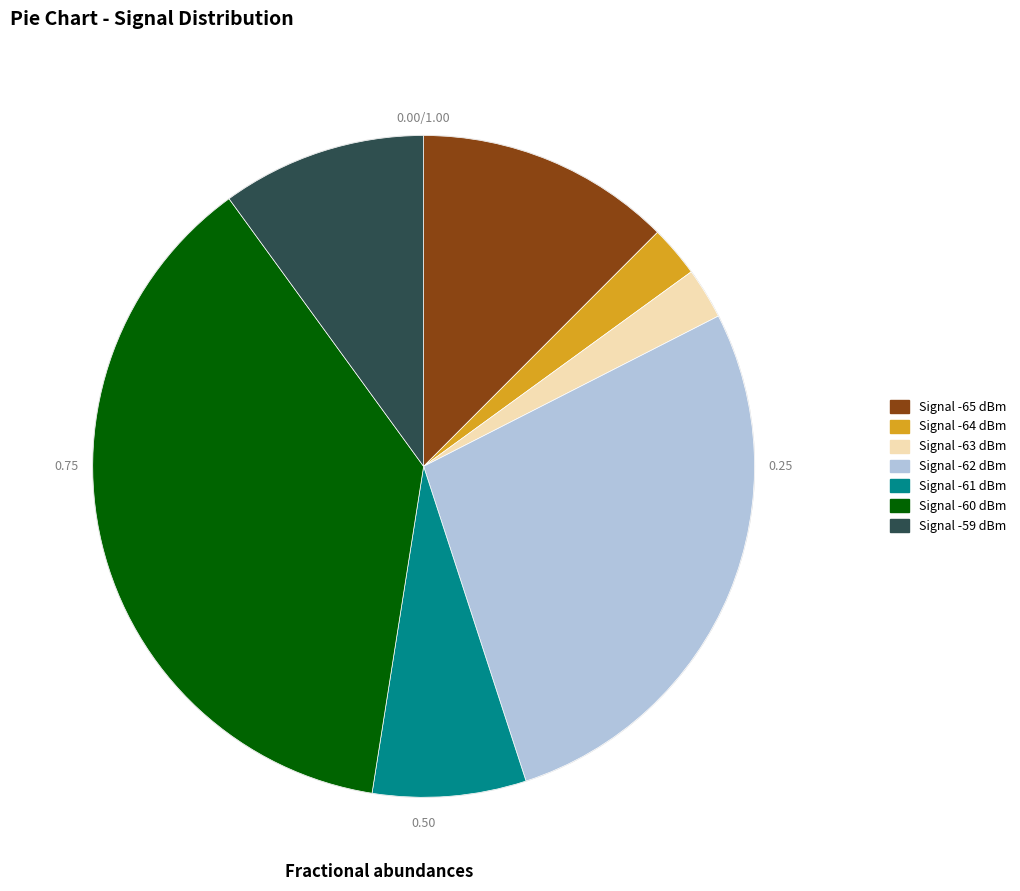

Is there a majority slice in this chart?

No